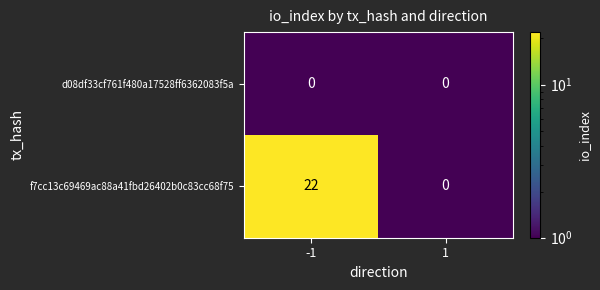

Reading right to left, what are all the values shown in this chart?

d08df33cf761f480a17528ff6362083f5a: 0	0
f7cc13c69469ac88a41fbd26402b0c83cc68f75: 0	22